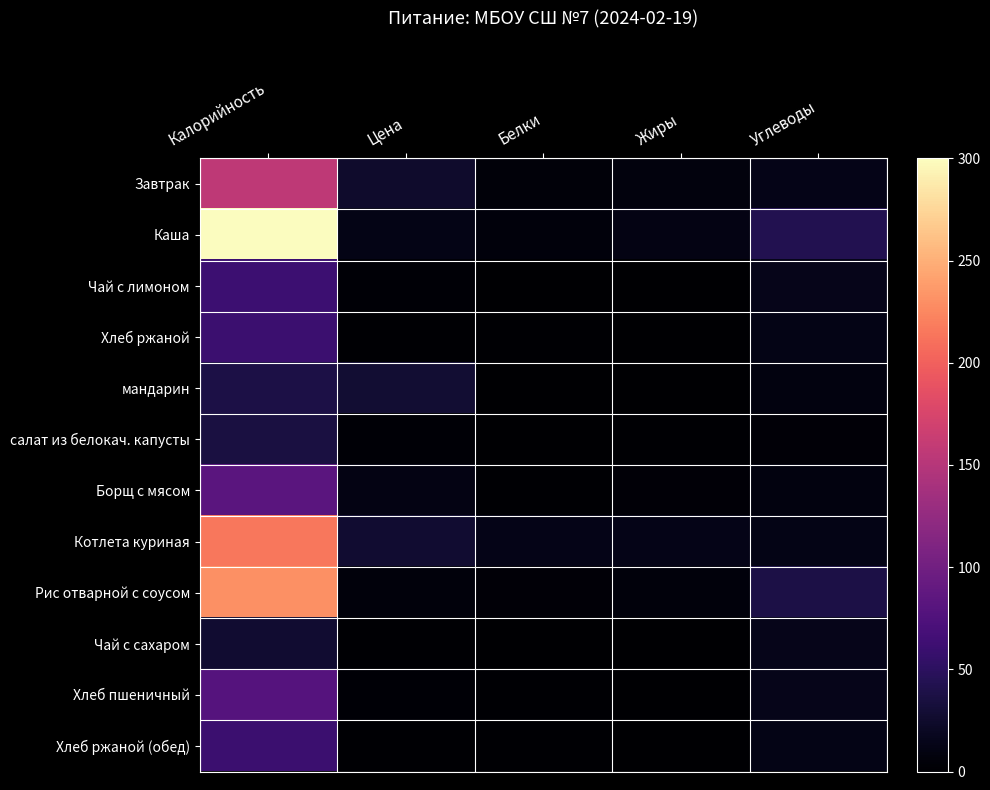

What is the spread (max minus min) of values at Калорийность?

272.0